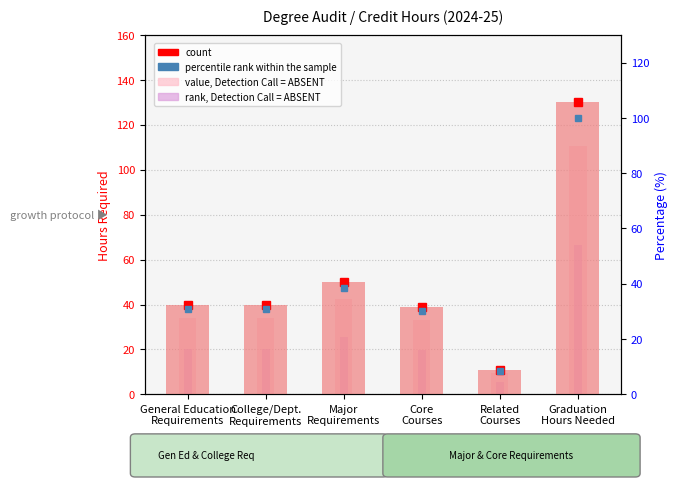

What is the average value?

52